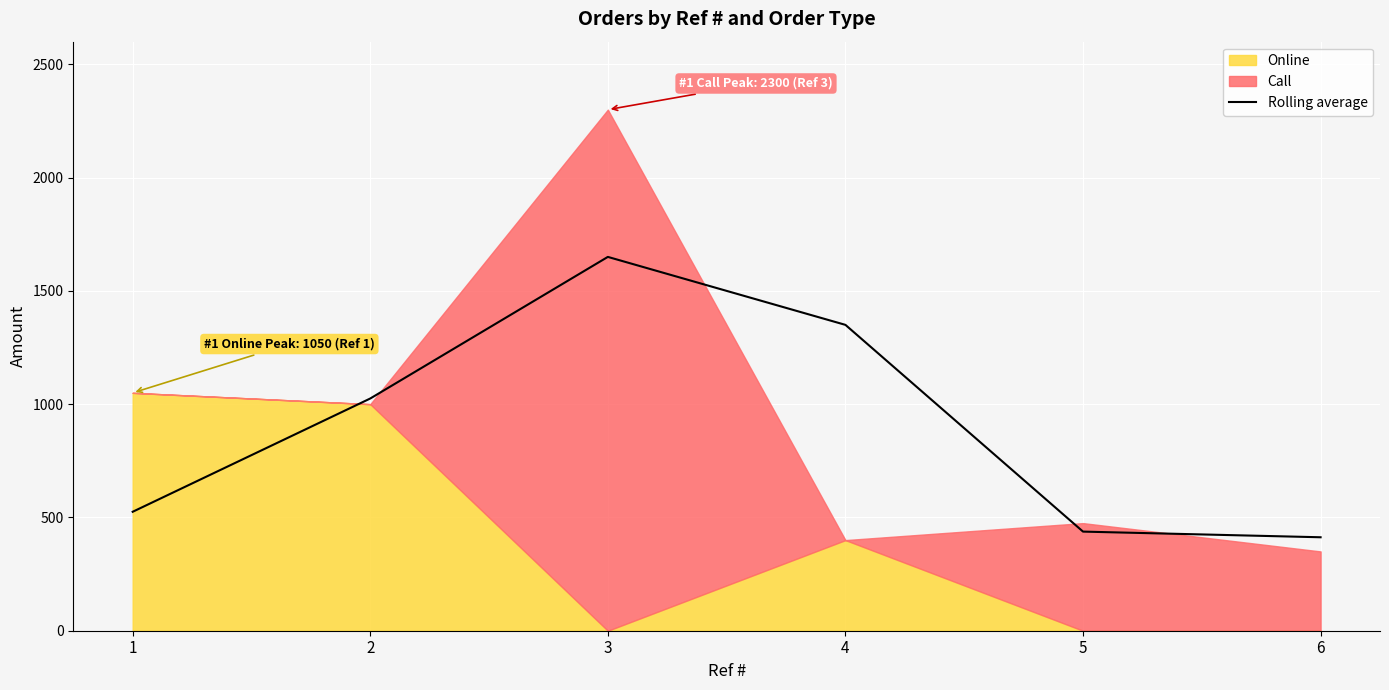

Reading left to right, list all the values displayed in this chart.

1=525.0	2=1025.0	3=1650.0	4=1350.0	5=437.5	6=412.5